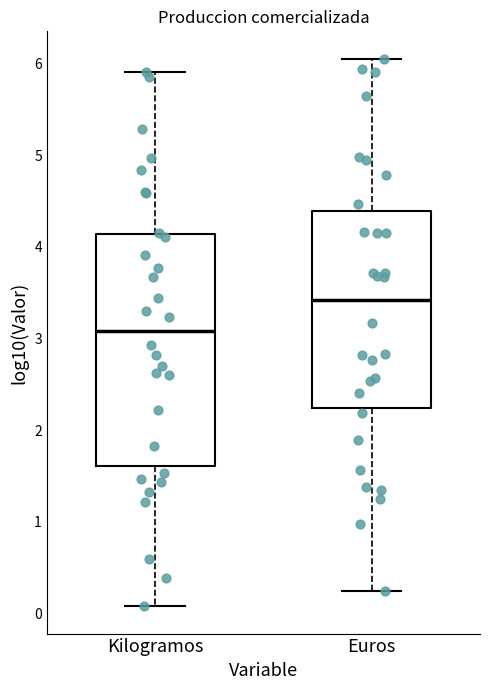

Which box's median line is the lowest?

Kilogramos